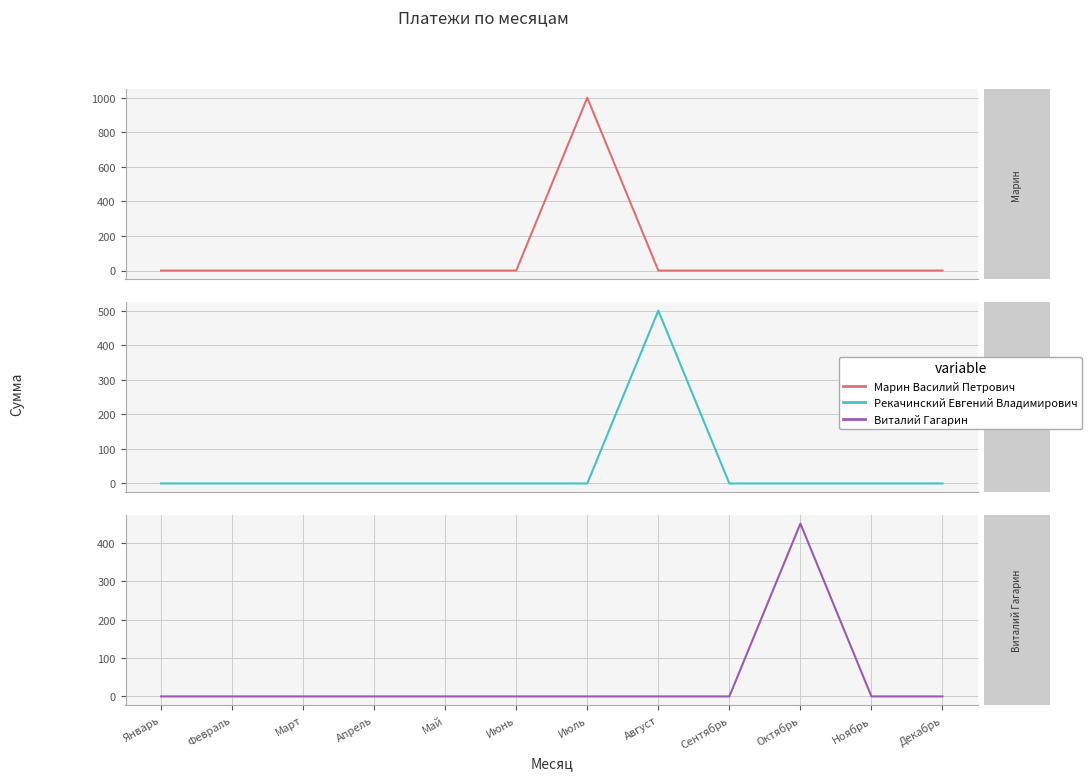

At how many categories does at least one series exceed 419?

3